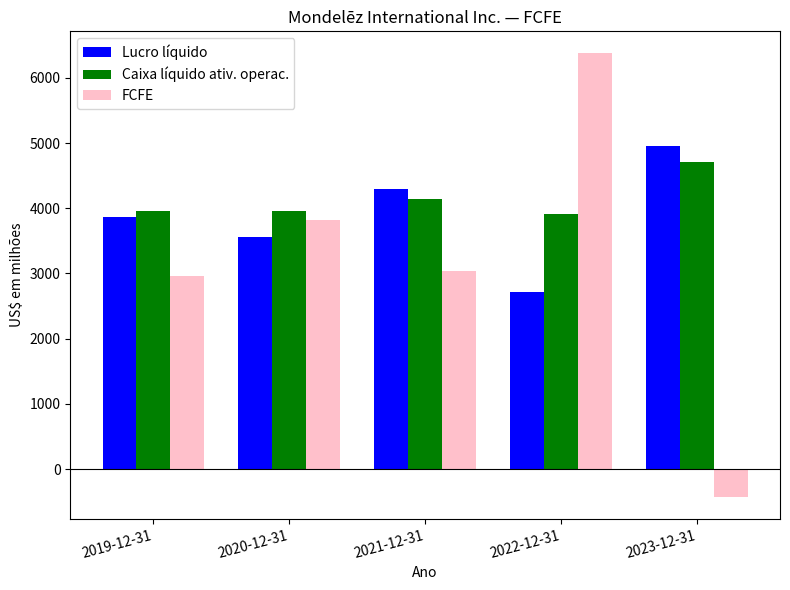

What is the difference between the Lucro líquido values at 2022-12-31 and 2023-12-31?

2242